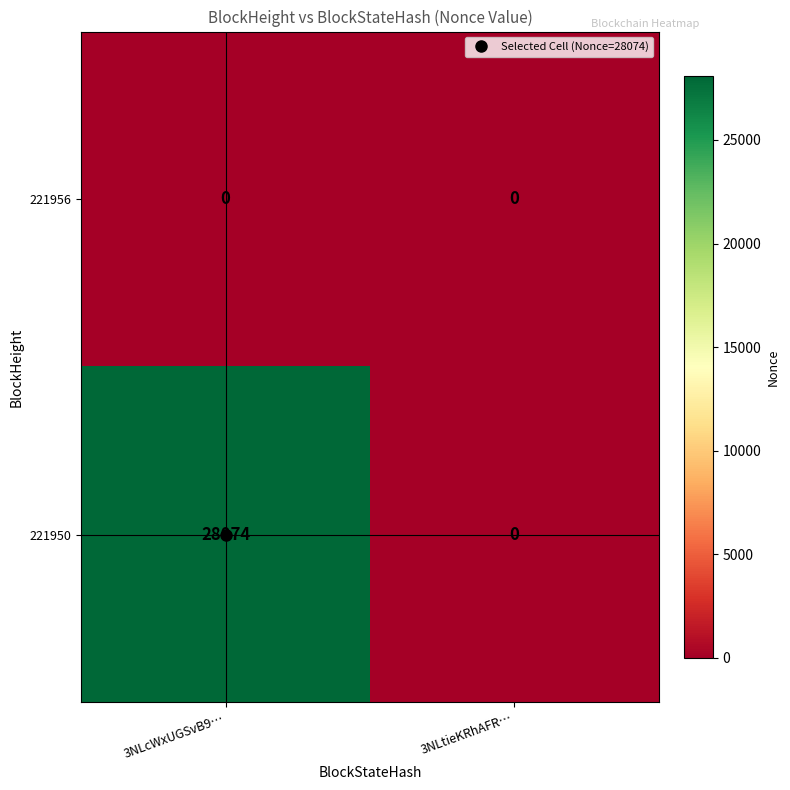

The value of 221950 at 3NLtieKRhAFR… is 0. True or false?

True